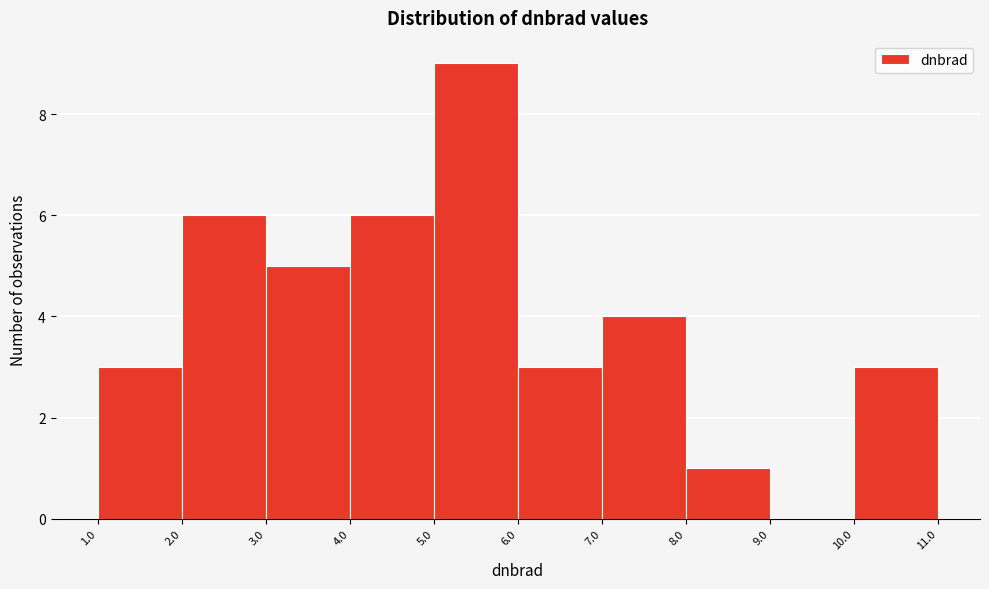

Reading left to right, transcribe this chart: for each bar, give the range it covers on the x-axis and its height. The values are not printed on the chart, so give them approximately, as read against the axis.

1.0 to 2.0: 3
2.0 to 3.0: 6
3.0 to 4.0: 5
4.0 to 5.0: 6
5.0 to 6.0: 9
6.0 to 7.0: 3
7.0 to 8.0: 4
8.0 to 9.0: 1
9.0 to 10.0: 0
10.0 to 11.0: 3